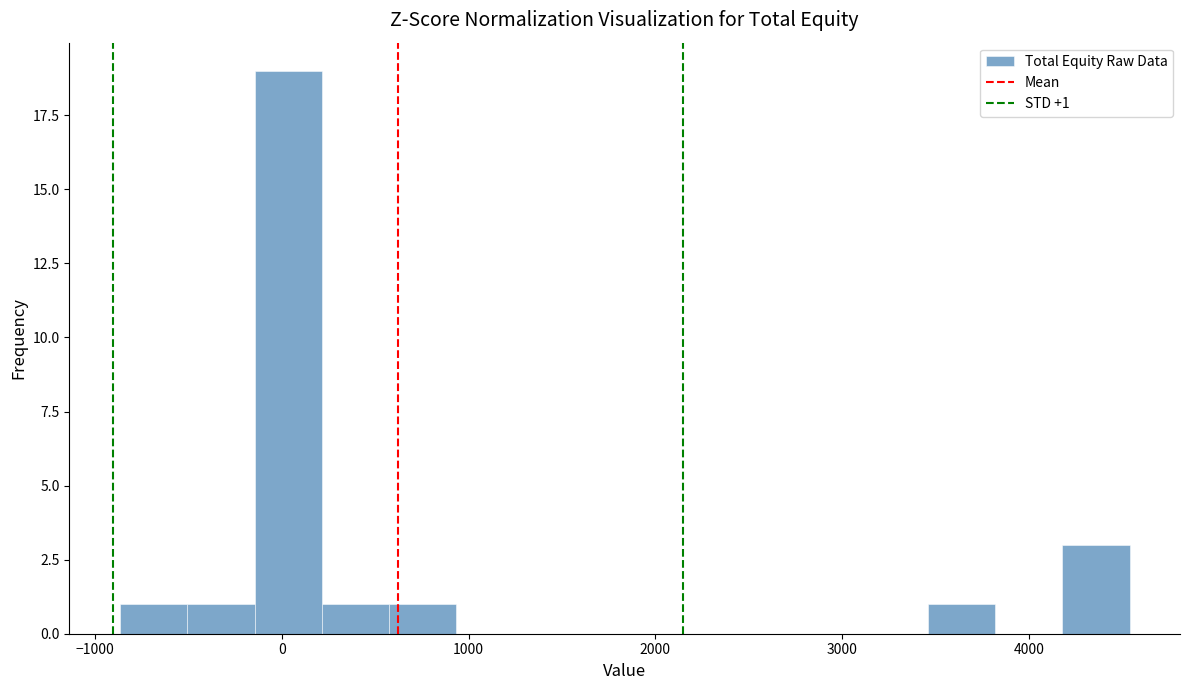

Around what value on the x-axis is the tallest bar? Give the approximate position of its centre, as read against the axis.

0